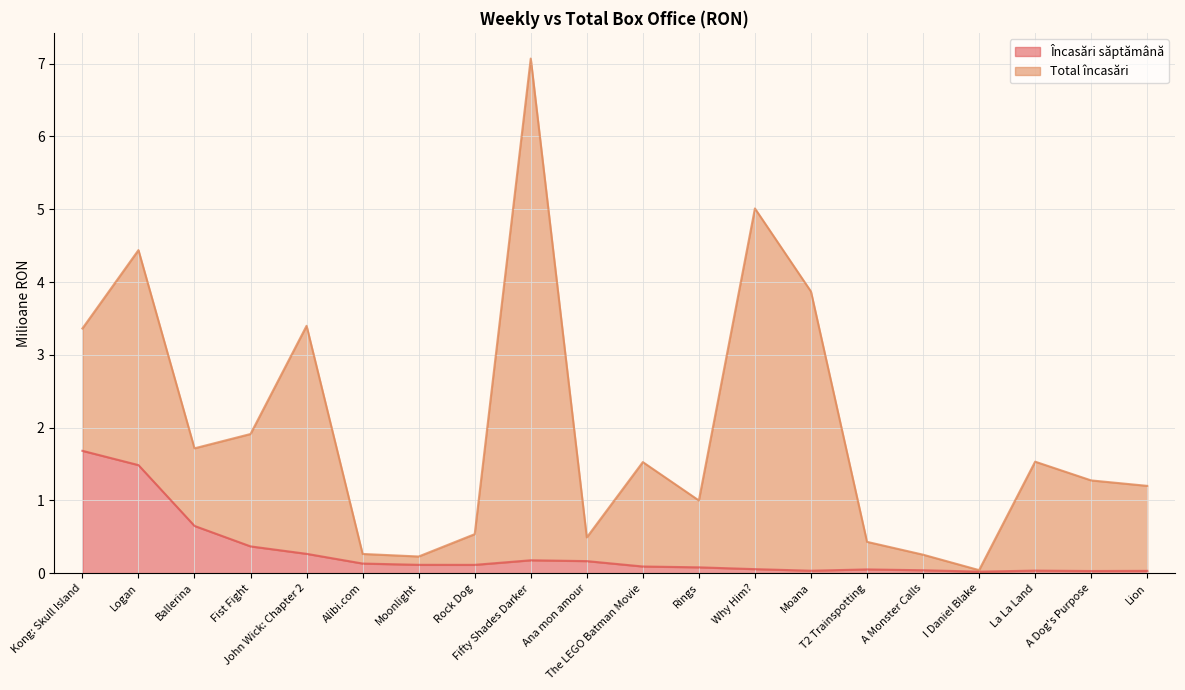

Does the chart display data point markers on the line(s)?

No